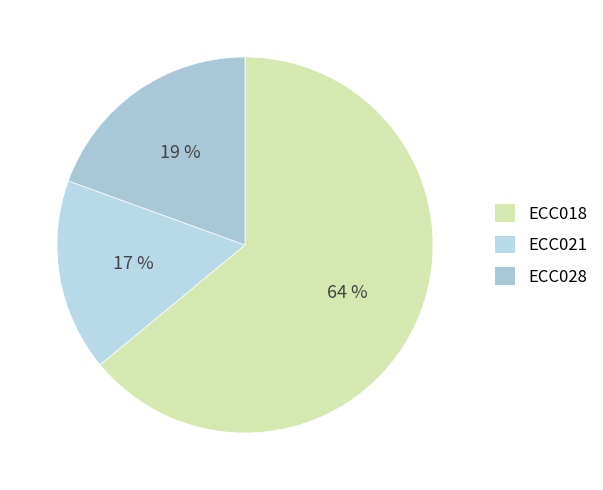

What is the smallest slice in the pie chart?

ECC021